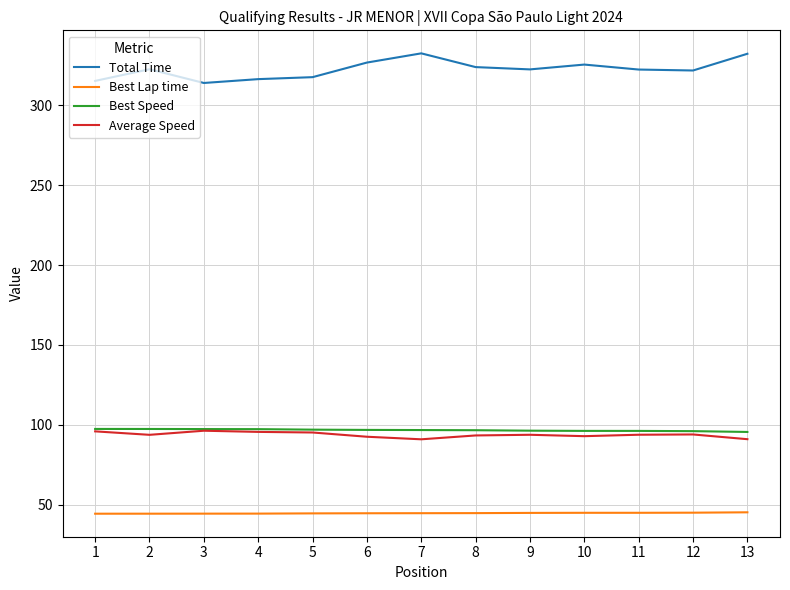

How many lines are shown in the chart?

4